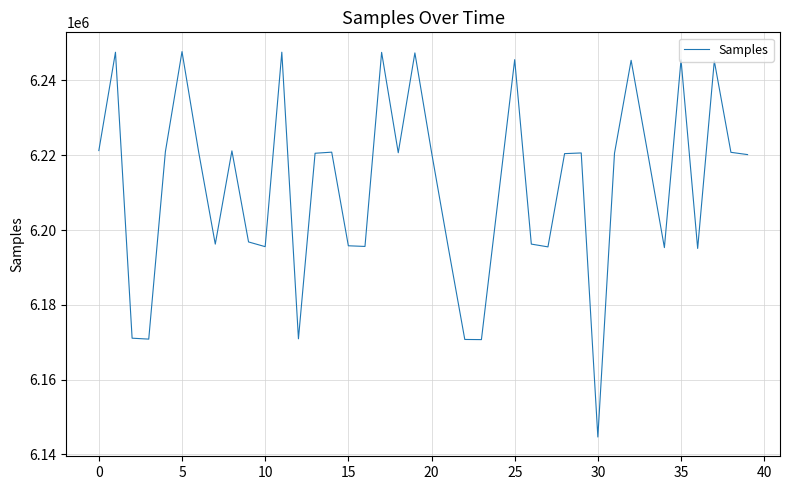

How many lines are shown in the chart?

1